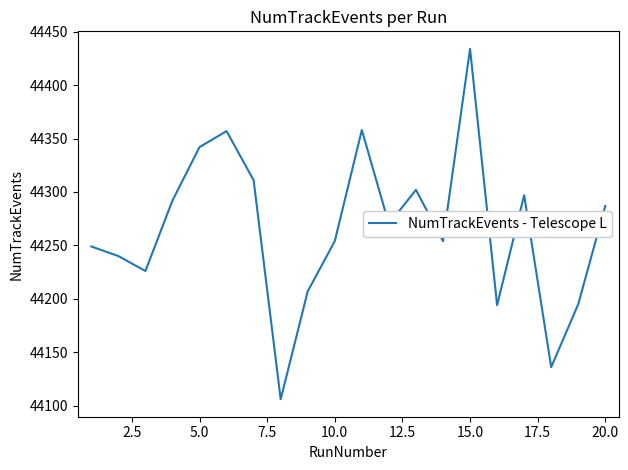

How many interior local peaks (higher than both neighbors) does the data have?

5